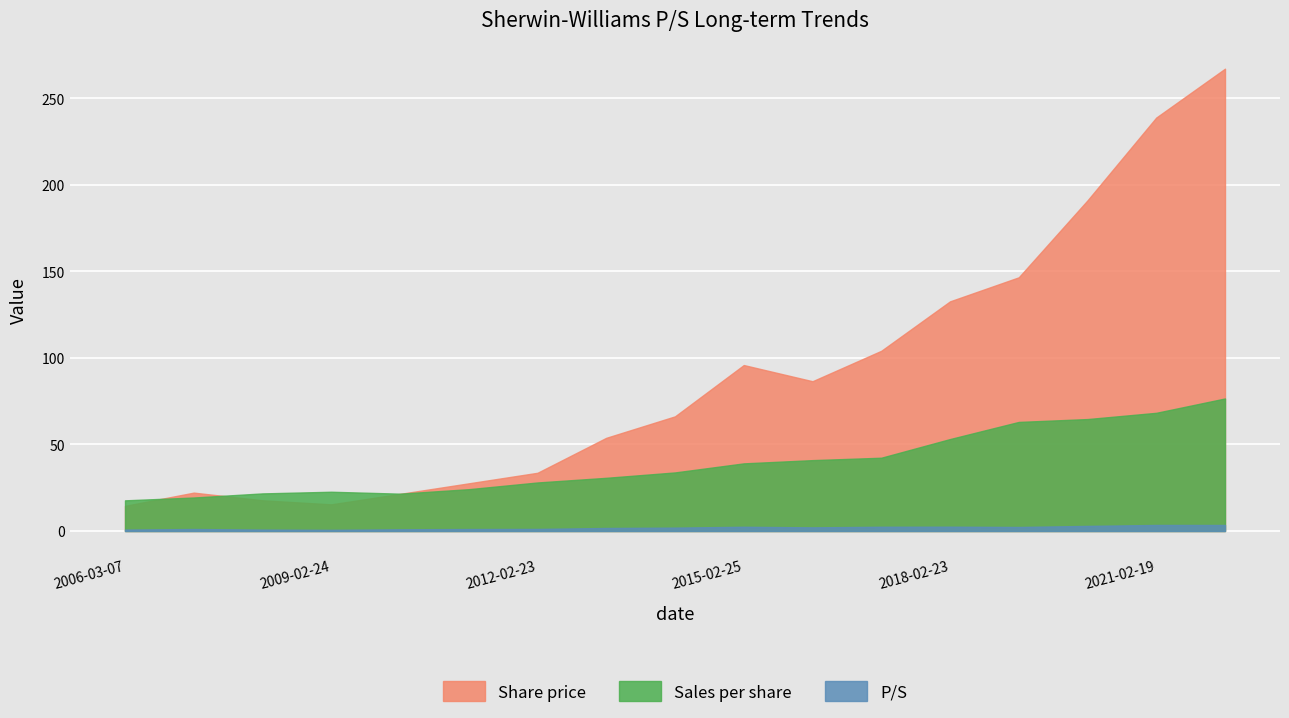

List the series in order of their peak value, highest first.

Share price, Sales per share, P/S